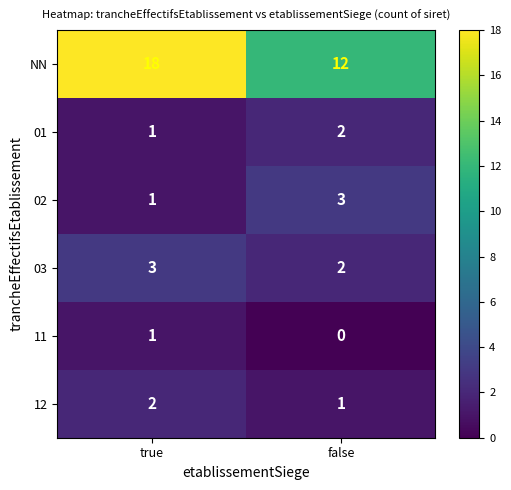

Count the number of data series in this chart.

6